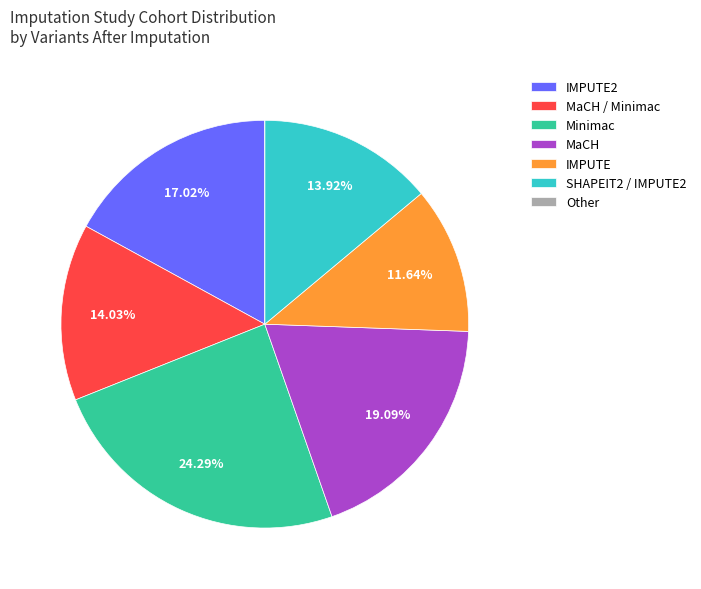

What is the ratio of the value at SHAPEIT2 / IMPUTE2 to the value at IMPUTE?

1.2